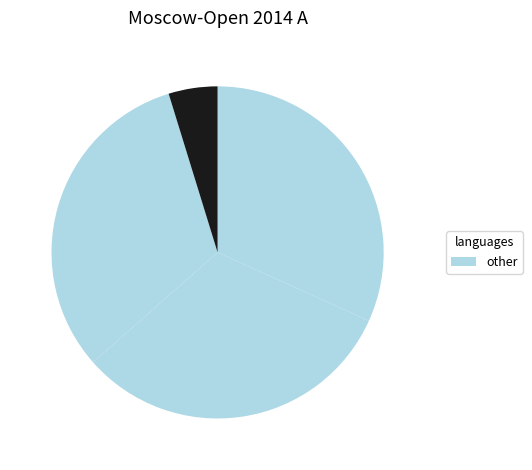

Count the number of slices in the pie.

4